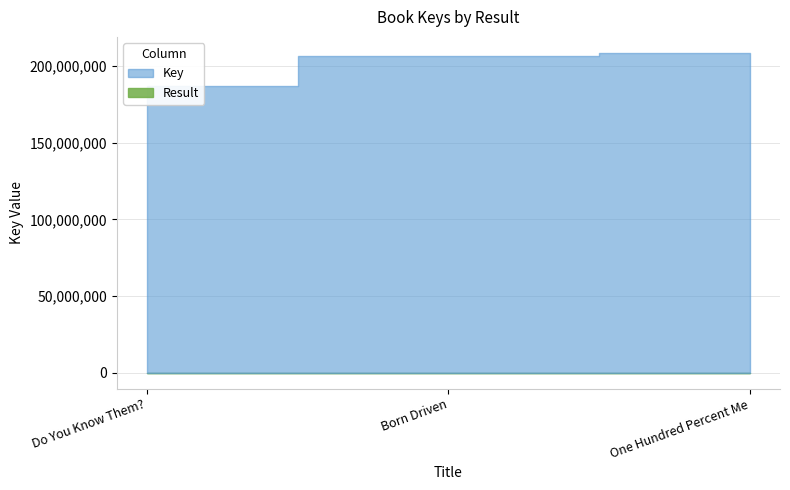

How many Key values are between 187093556 and 208548453?

3